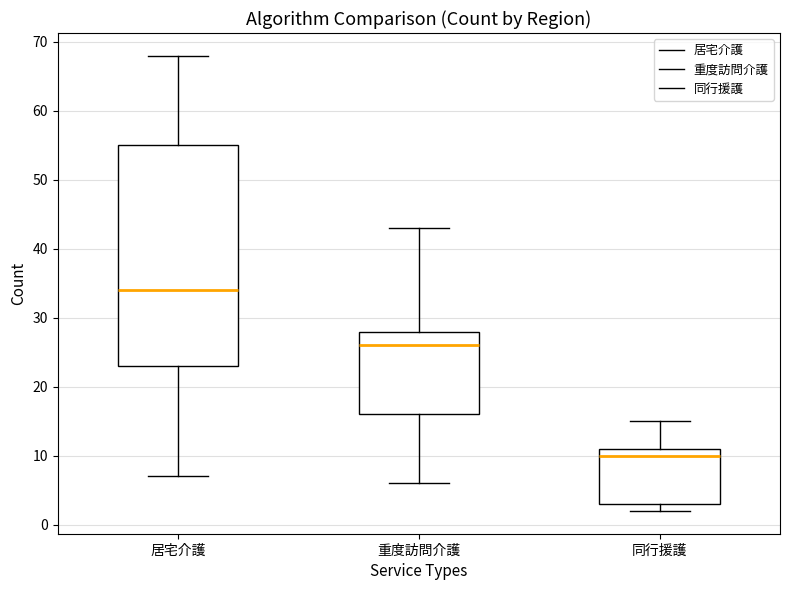

Which box's median line is the highest?

居宅介護